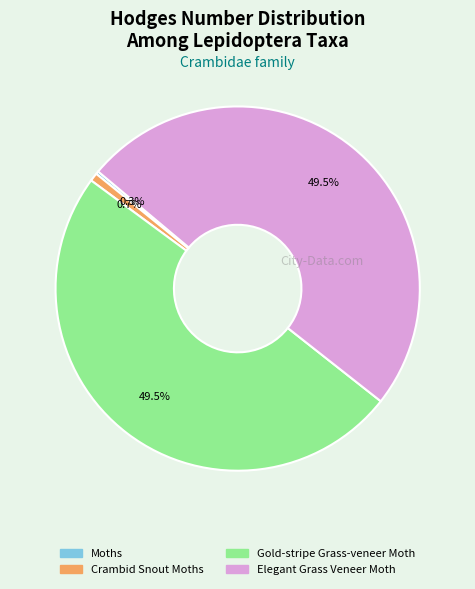

Does Elegant Grass Veneer Moth account for over 50% of the chart?

No